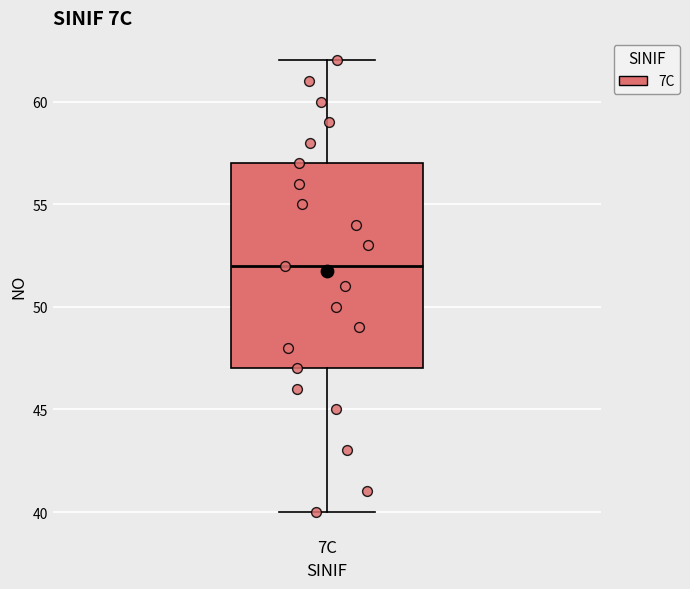

Transcribe this box plot: give where the median line is, the range the box spans, and where the two whiskers end, as read against the y-axis. The values are not printed on the chart, so give them approximately, as read against the axis.

median 52, box 47 to 57, whiskers 40 to 62